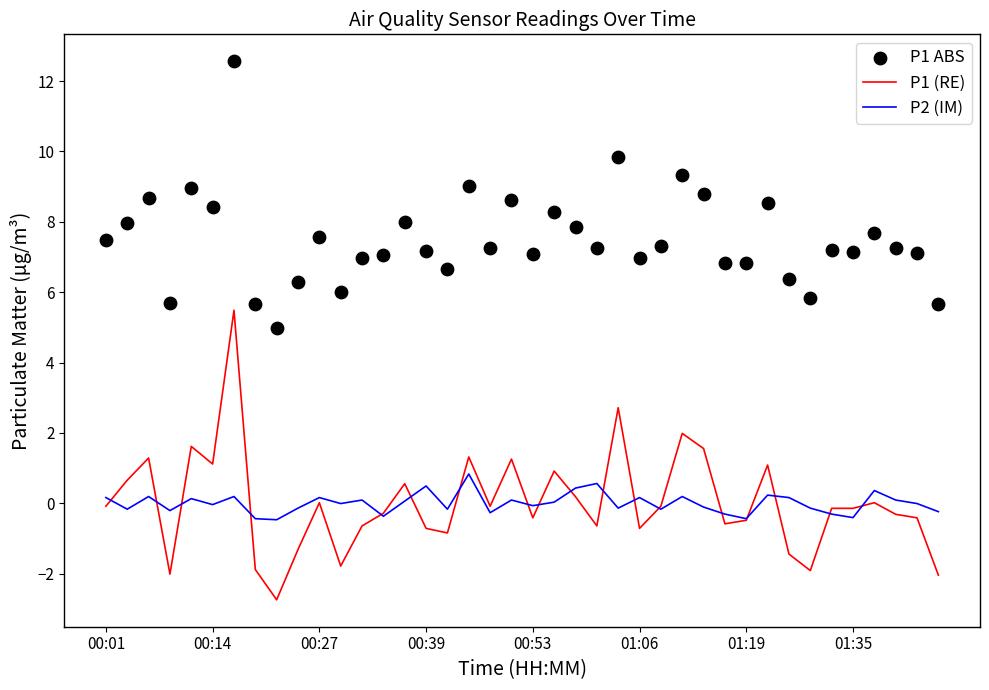

At how many categories does at least one series exceed 8?

11